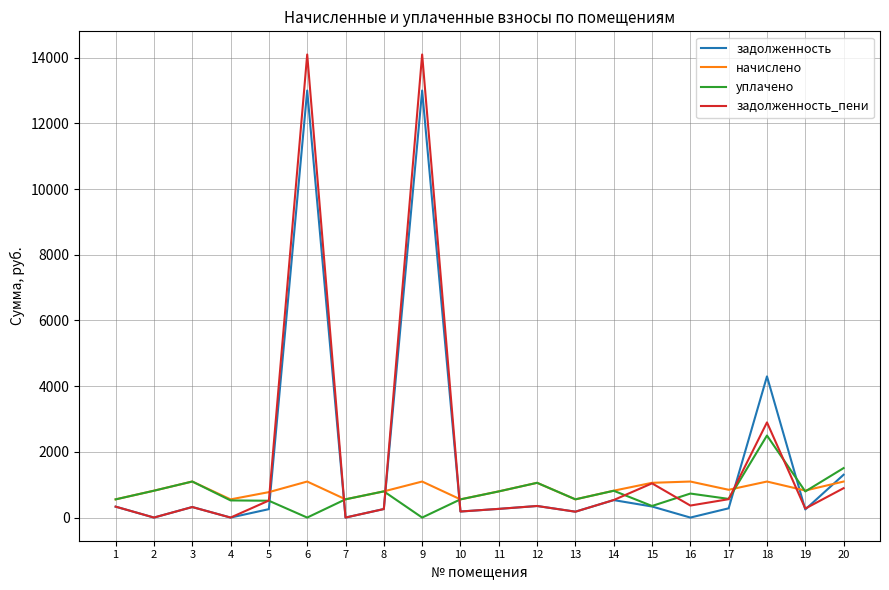

List the series in order of their peak value, highest first.

задолженность_пени, задолженность, уплачено, начислено